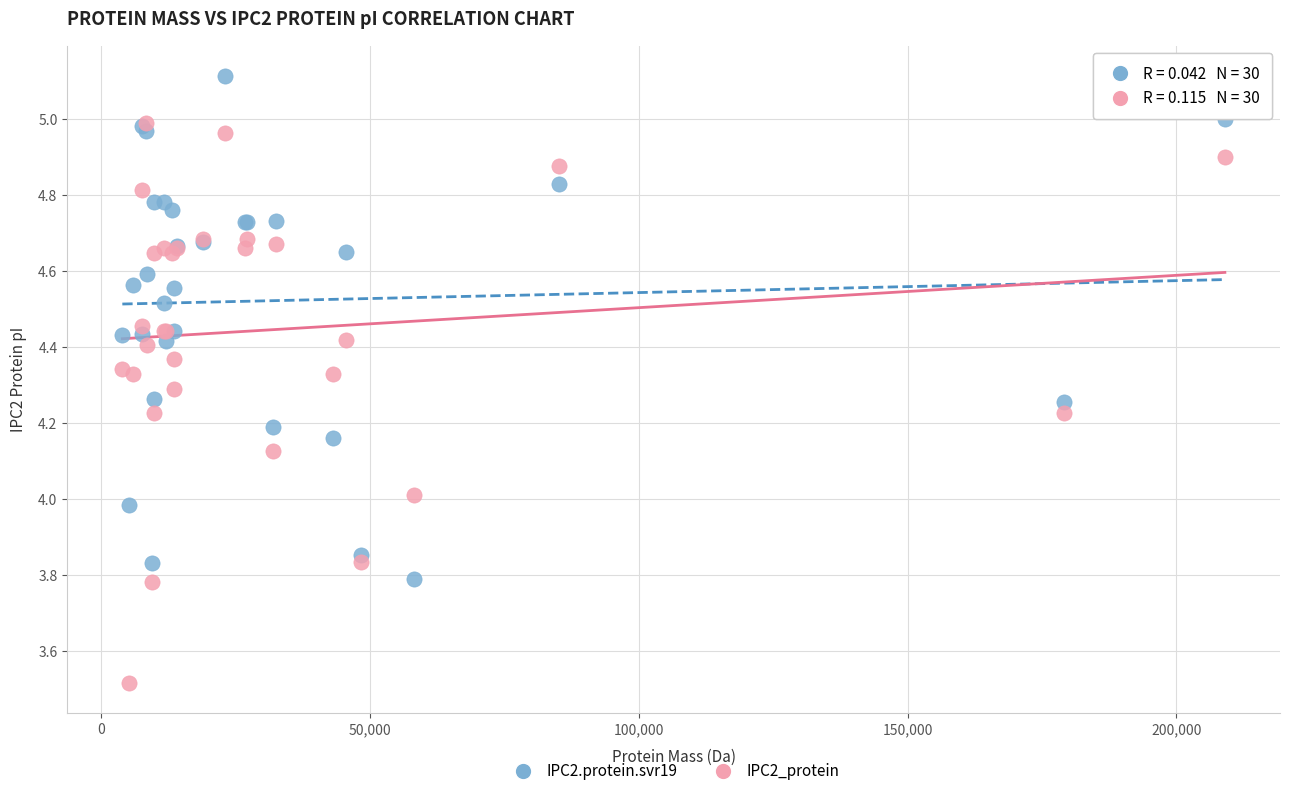

Which series reaches the maximum Y coordinate?

IPC2.protein.svr19